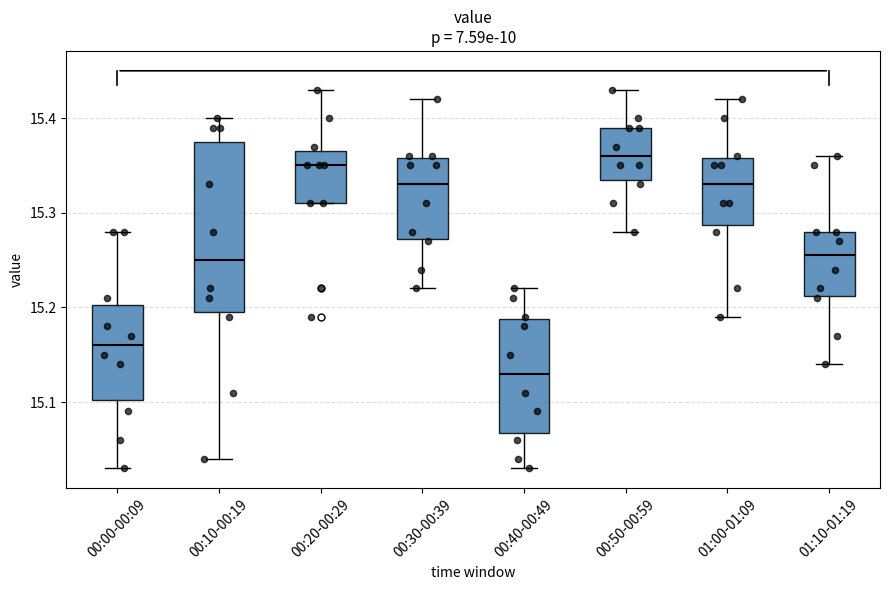

Reading left to right, transcribe this box plot: for each box, give where its median line is, the range the box spans, and where its two whiskers end, as read against the y-axis. The values are not printed on the chart, so give them approximately, as read against the axis.

00:00-00:09: median 15.16, box 15.10 to 15.20, whiskers 15.03 to 15.28
00:10-00:19: median 15.25, box 15.20 to 15.38, whiskers 15.04 to 15.40
00:20-00:29: median 15.35, box 15.31 to 15.37, whiskers 15.31 to 15.43
00:30-00:39: median 15.33, box 15.27 to 15.36, whiskers 15.22 to 15.42
00:40-00:49: median 15.13, box 15.07 to 15.19, whiskers 15.03 to 15.22
00:50-00:59: median 15.36, box 15.34 to 15.39, whiskers 15.28 to 15.43
01:00-01:09: median 15.33, box 15.29 to 15.36, whiskers 15.19 to 15.42
01:10-01:19: median 15.26, box 15.21 to 15.28, whiskers 15.14 to 15.36